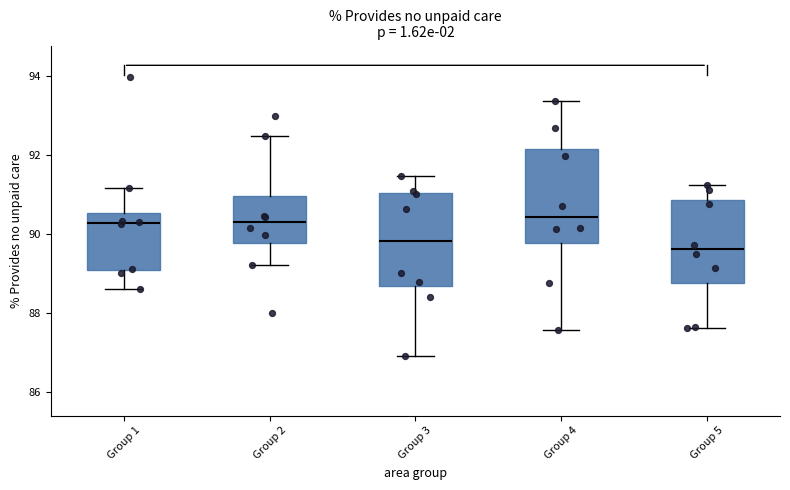

Reading left to right, transcribe this box plot: for each box, give where its median line is, the range the box spans, and where its two whiskers end, as read against the y-axis. The values are not printed on the chart, so give them approximately, as read against the axis.

Group 1: median 90.2, box 89.0 to 90.6, whiskers 88.6 to 91.2
Group 2: median 90.2, box 89.8 to 91.0, whiskers 89.2 to 92.4
Group 3: median 89.8, box 88.6 to 91.0, whiskers 87.0 to 91.4
Group 4: median 90.4, box 89.8 to 92.2, whiskers 87.6 to 93.4
Group 5: median 89.6, box 88.8 to 90.8, whiskers 87.6 to 91.2